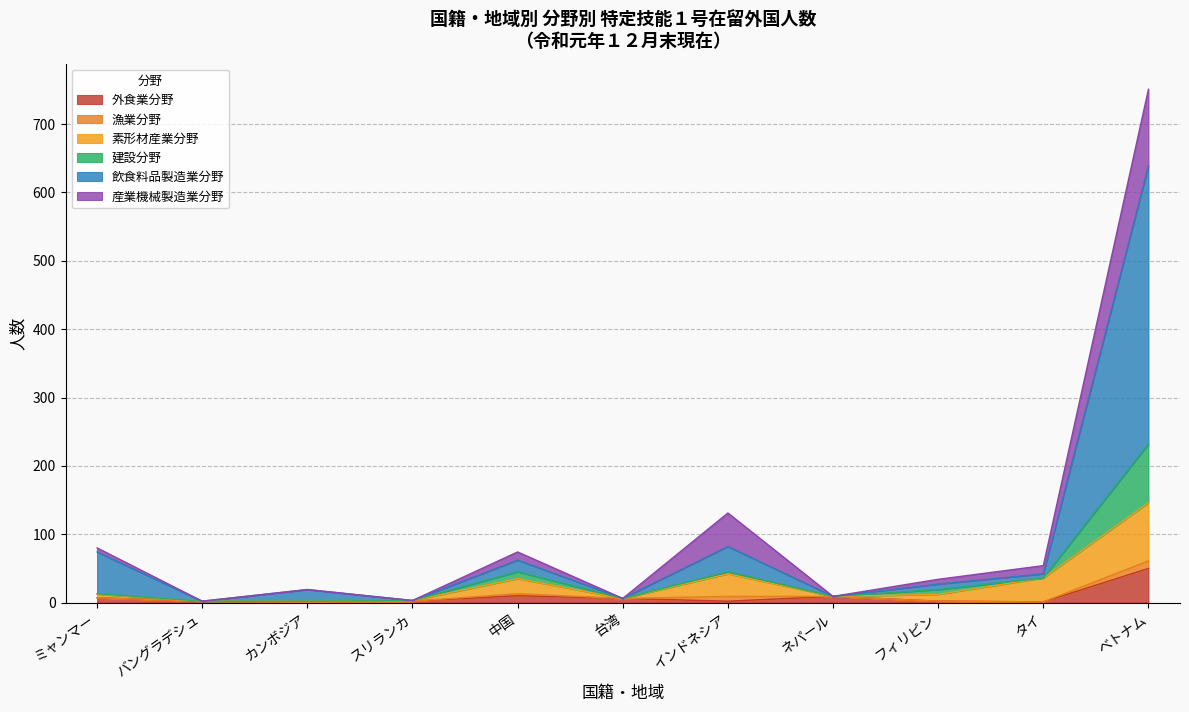

At which label does 外食業分野 reach its peak?

ベトナム